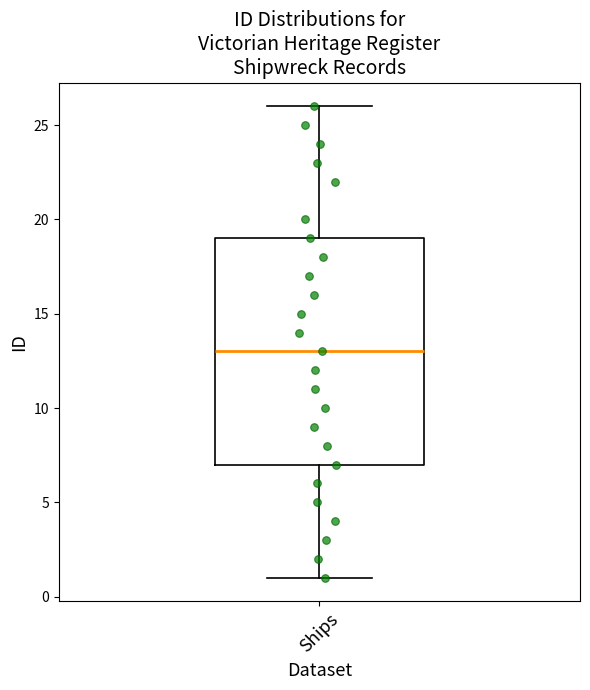

Transcribe this box plot: give where the median line is, the range the box spans, and where the two whiskers end, as read against the y-axis. The values are not printed on the chart, so give them approximately, as read against the axis.

median 13, box 7 to 19, whiskers 1 to 26